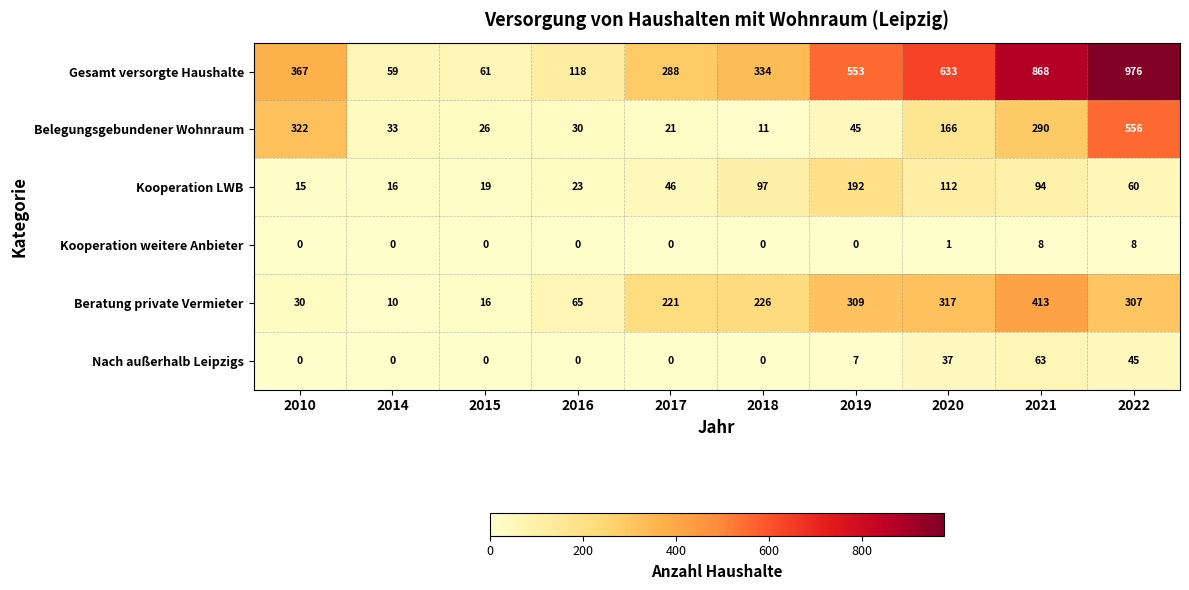

The value of Gesamt versorgte Haushalte at 2020 is 633. True or false?

True